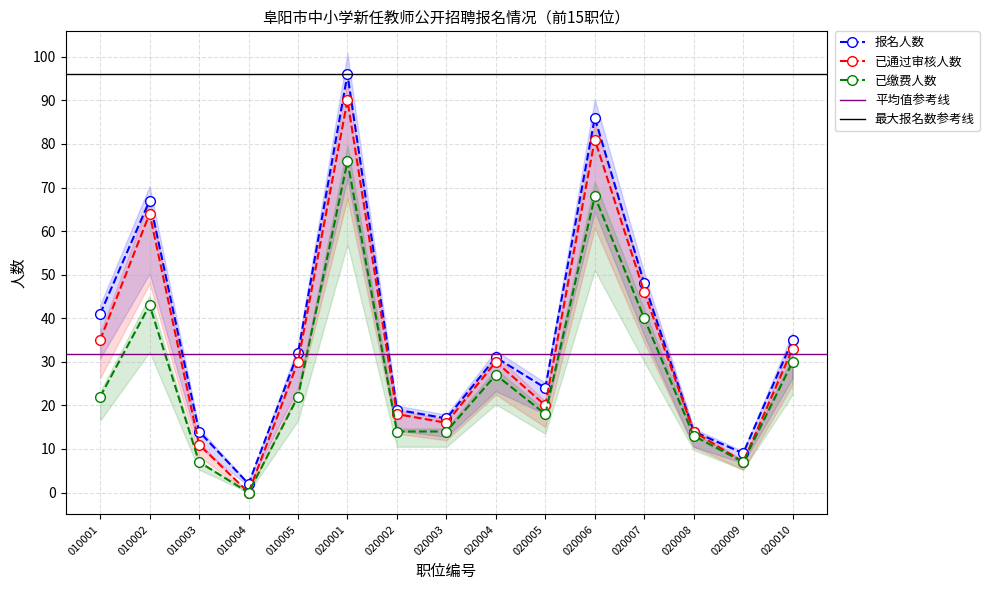

Reading left to right, list all the values displayed in this chart.

报名人数: 41	67	14	2	32	96	19	17	31	24	86	48	14	9	35
已通过审核人数: 35	64	11	0	30	90	18	16	30	20	81	46	14	7	33
已缴费人数: 22	43	7	0	22	76	14	14	27	18	68	40	13	7	30